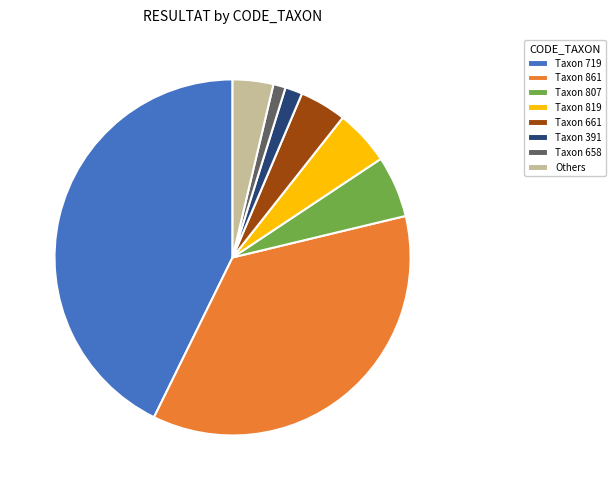

What is the largest slice in the pie chart?

Taxon 719